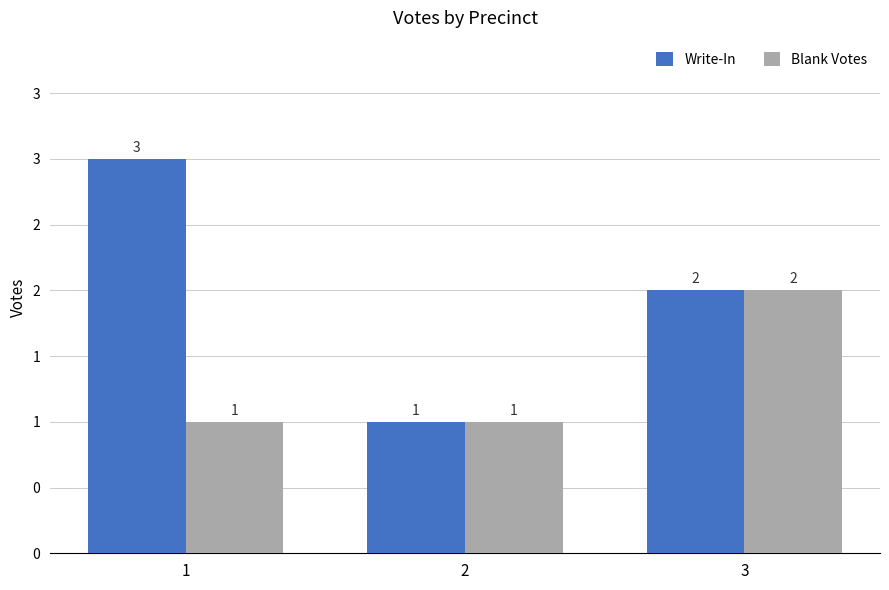

Between 3 and 1, which is larger?

1